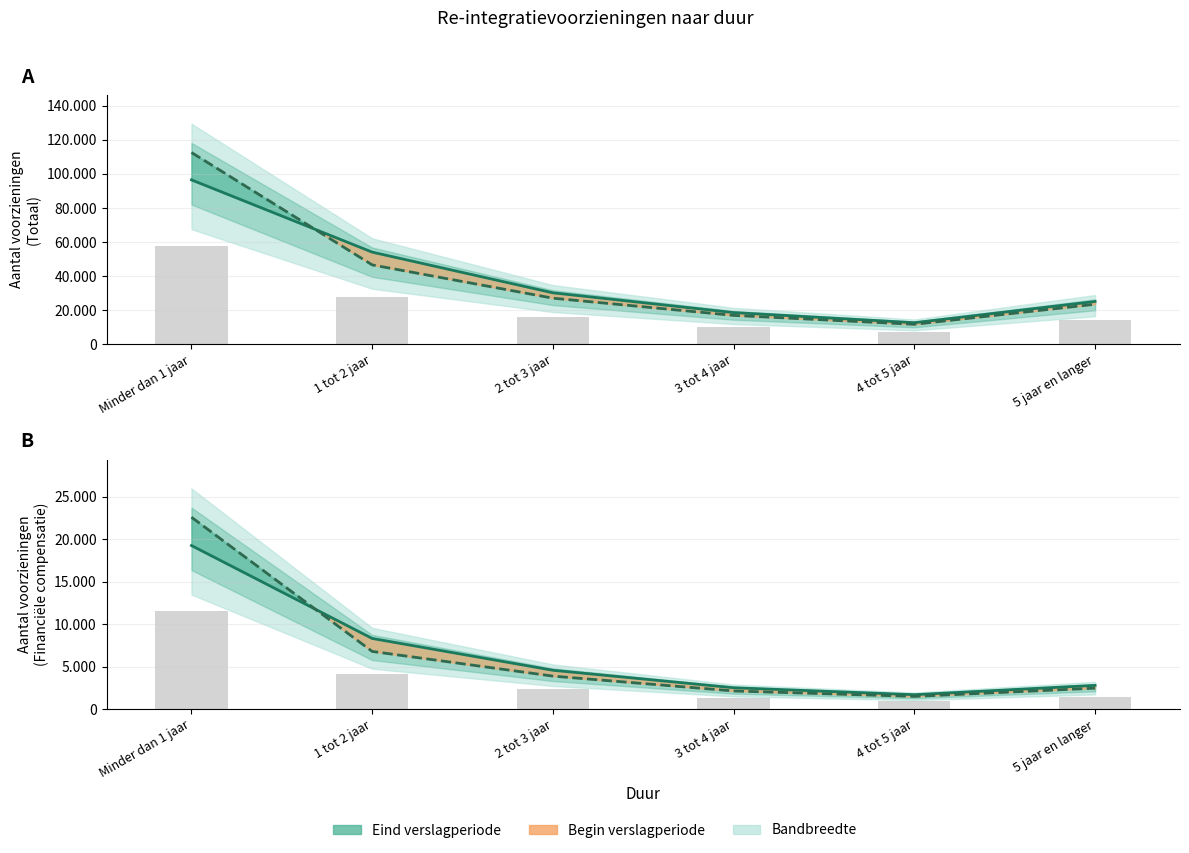

At how many categories does at least one series exceed 26604?

3